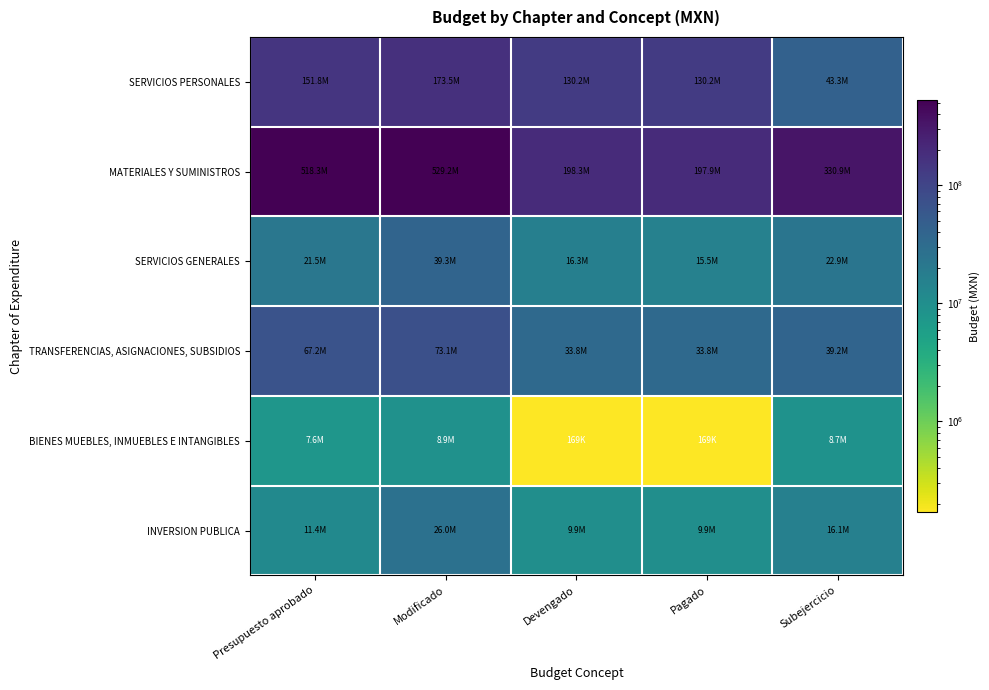

What is the spread (max minus min) of values at Subejercicio?

322159271.8